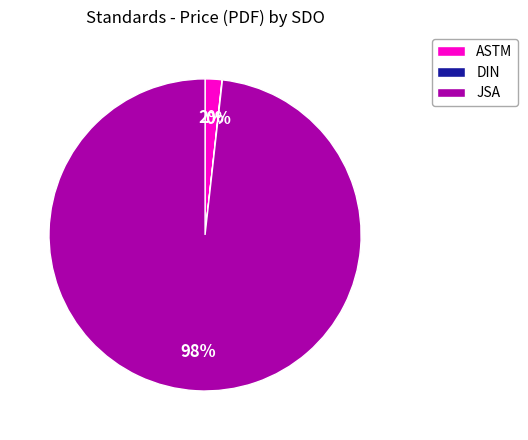

To the nearest percent, what is the average slice percentage?

33%